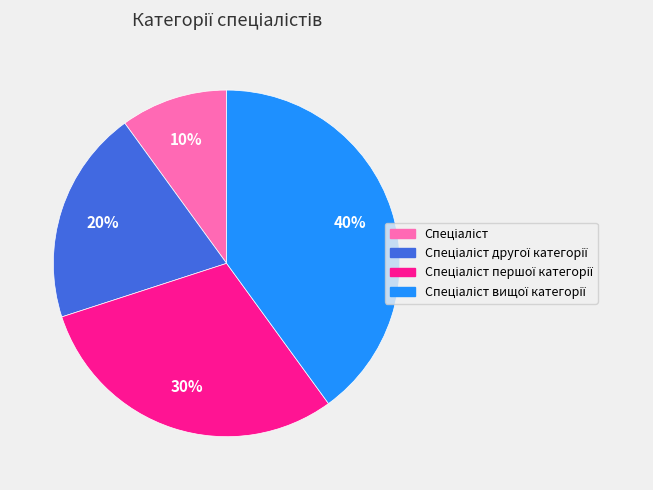

Is there any slice that represents more than half of the pie?

No